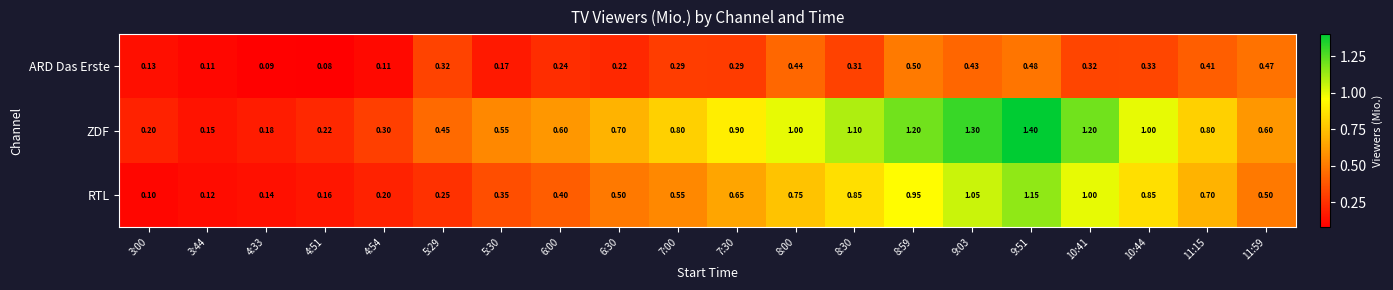

Is the value of ZDF at 9:03 greater than the value of RTL at 4:51?

Yes